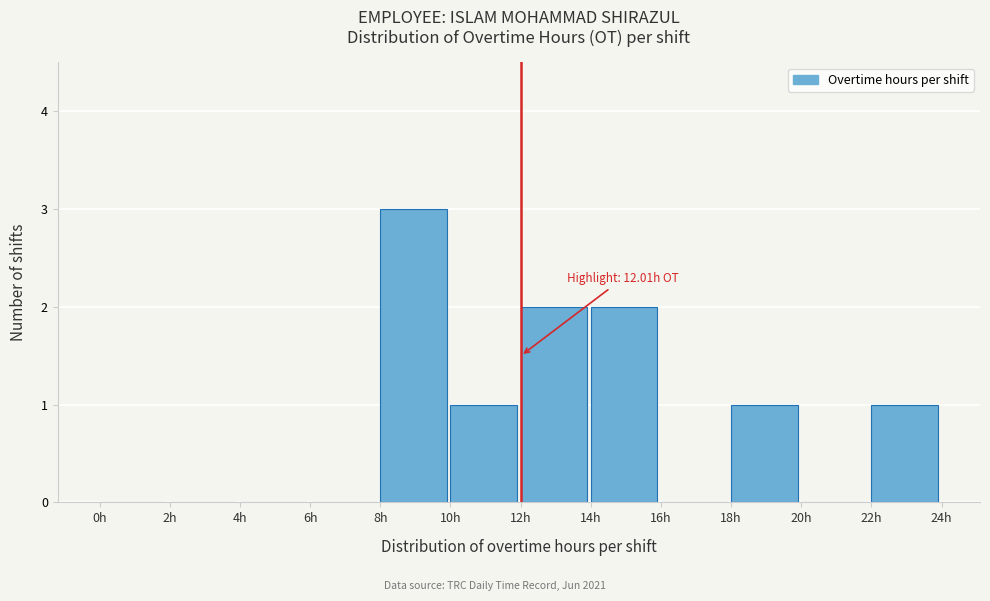

Over which range of the x-axis is the bar tallest?

8 to 10